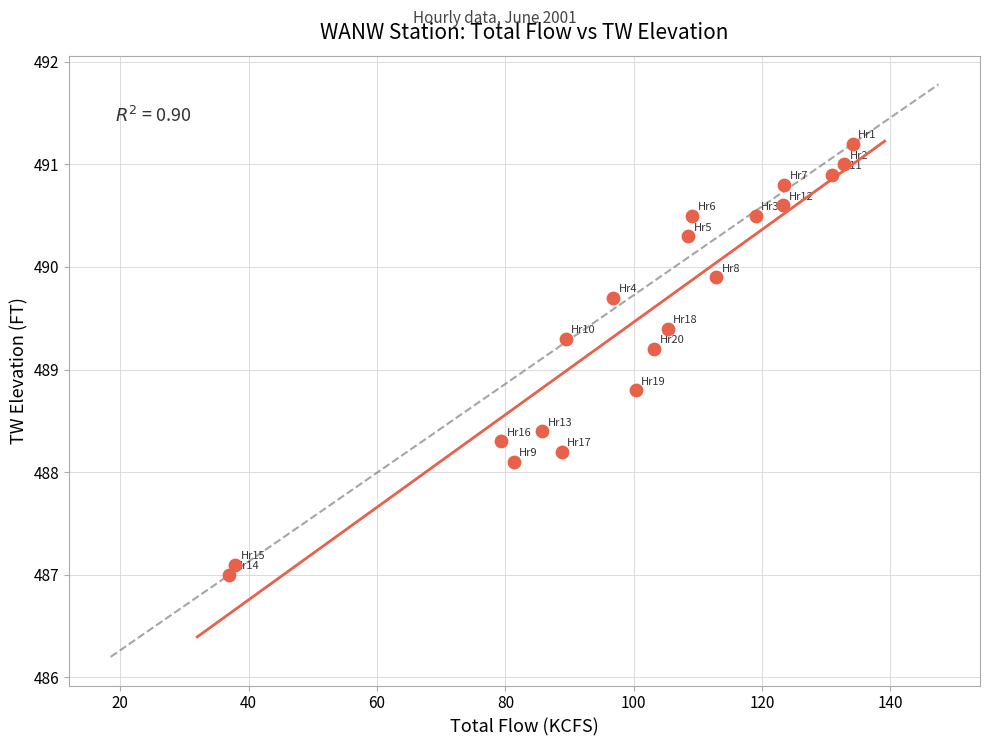

What is the range of Y values (max minus min)?

4.2